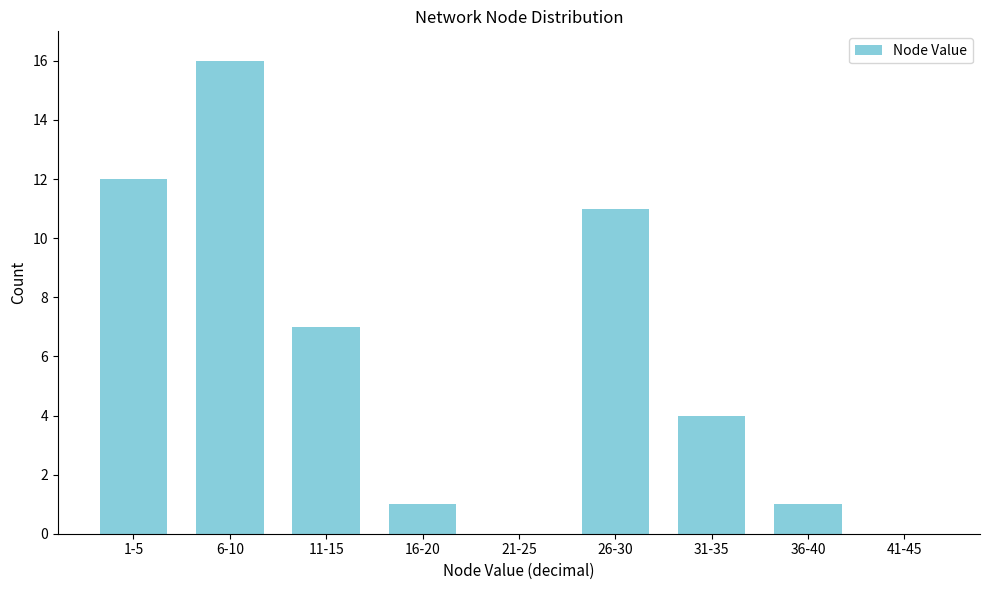

Reading right to left, list all the values displayed in this chart.

41-45=0	36-40=1	31-35=4	26-30=11	21-25=0	16-20=1	11-15=7	6-10=16	1-5=12